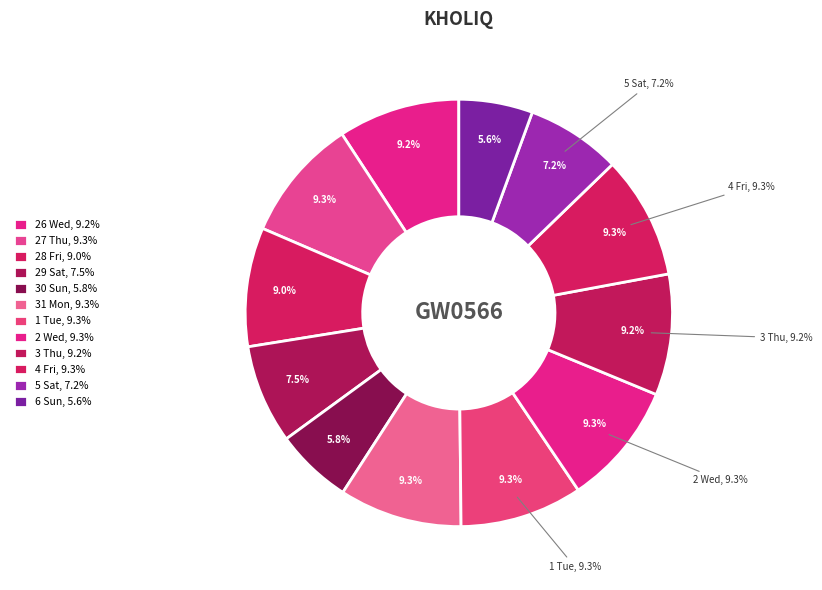

To the nearest percent, what portion does 6 Sun represent?

6%